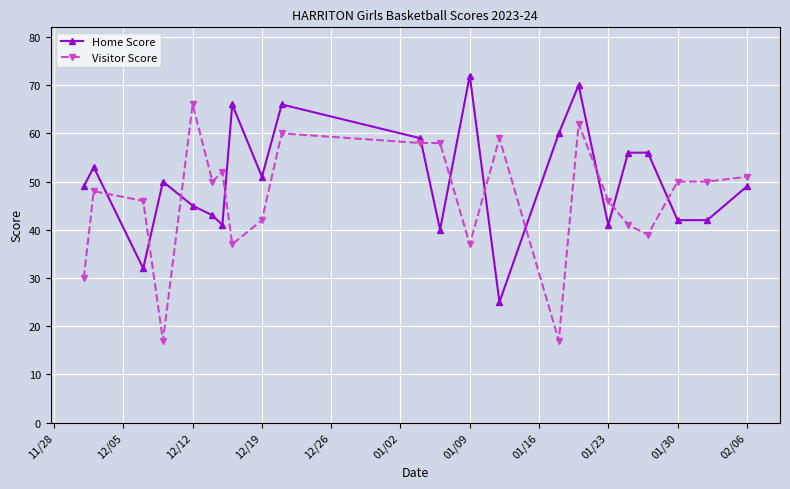

How many times do Home Score and Visitor Score cross each other?

11